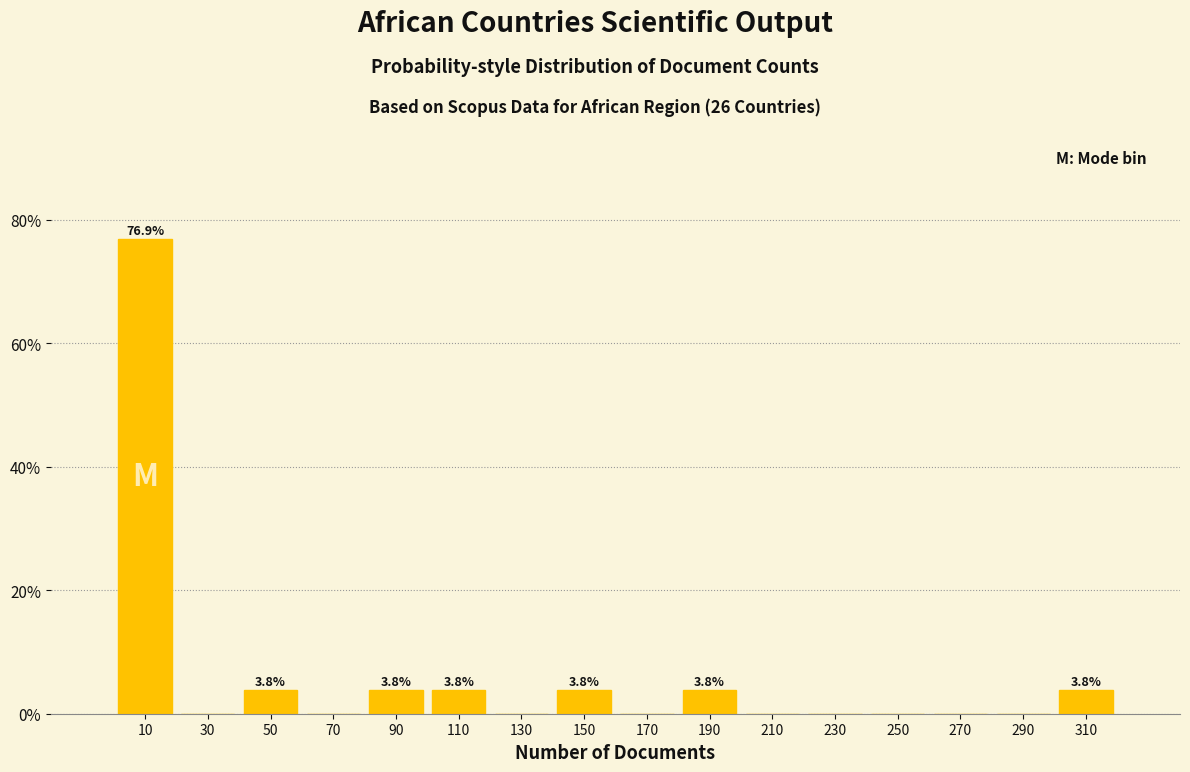

Over which range of the x-axis is the bar tallest?

0 to 20